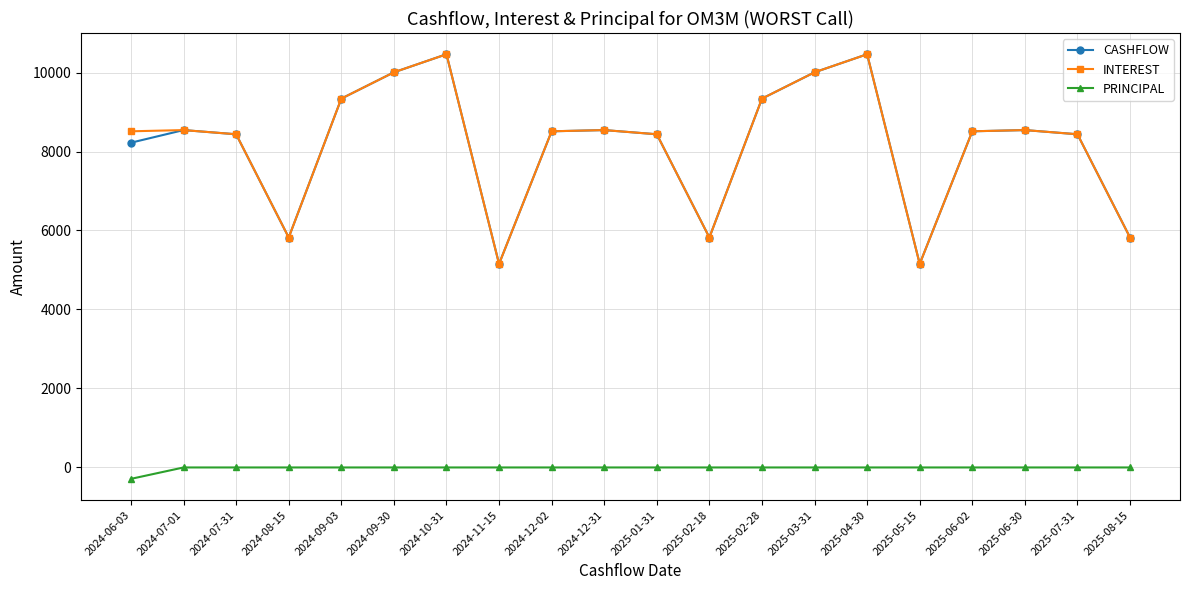

What is the maximum value shown in the chart?

10462.5